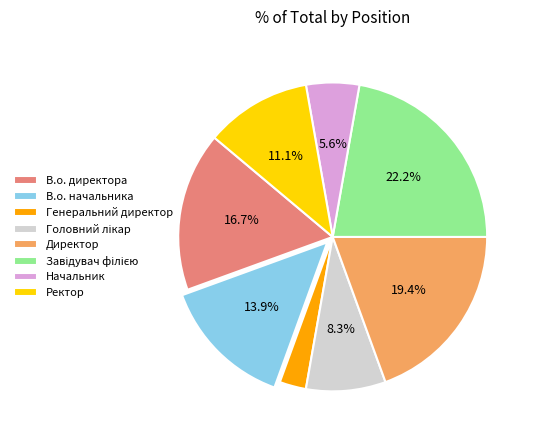

To the nearest percent, what portion does Начальник represent?

6%